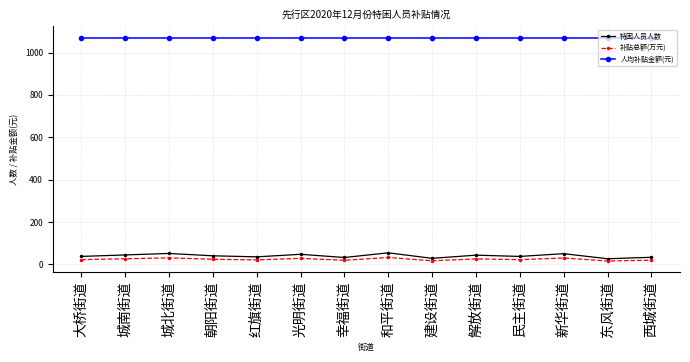

Is it true that 补贴总额(万元) equals 31.2 at 城北街道?

True